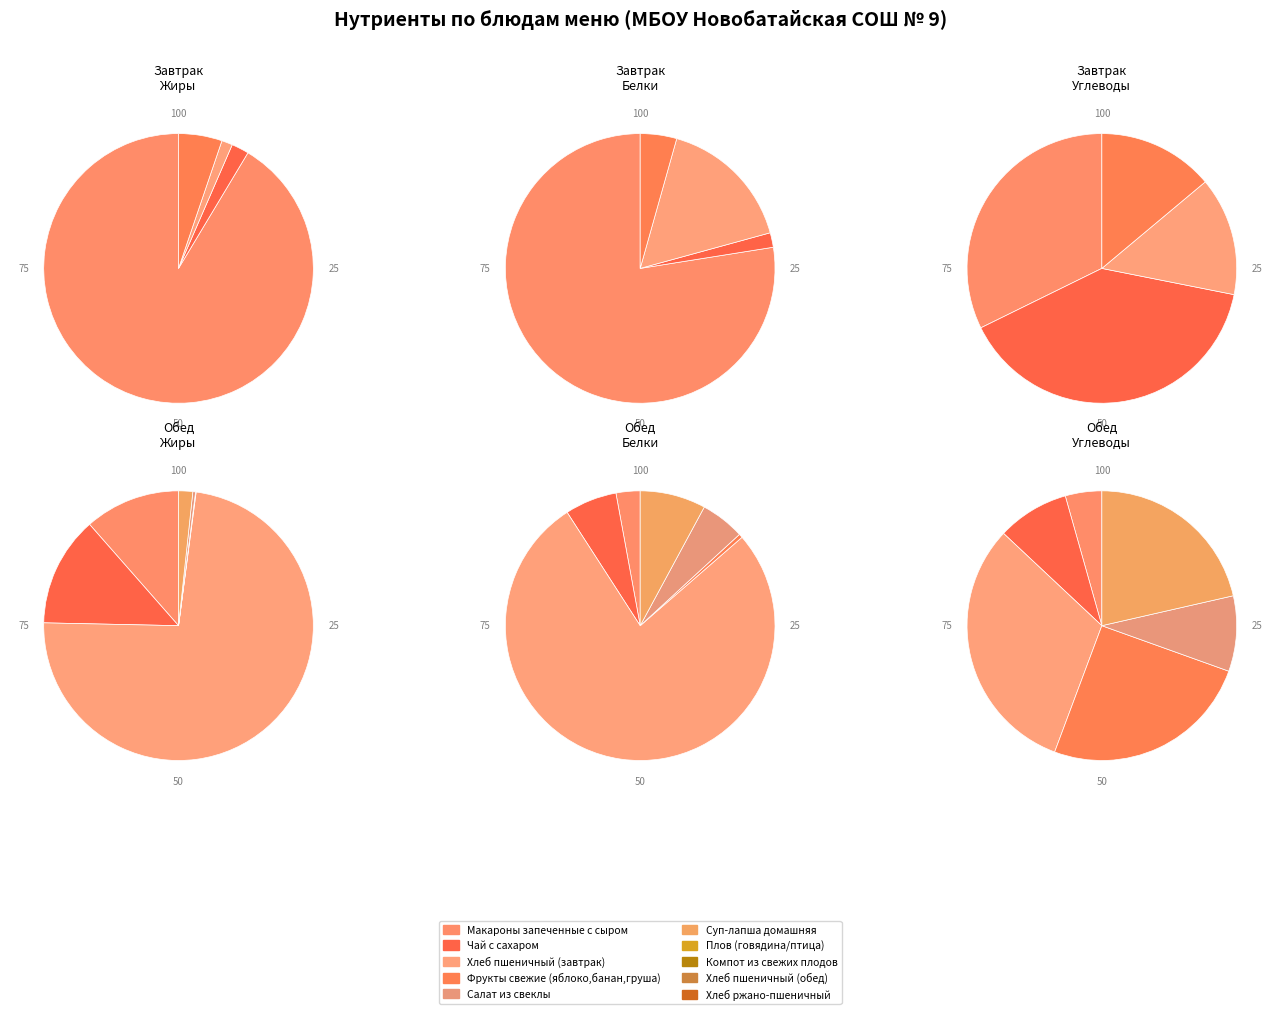

How many slices are in this pie chart?

10